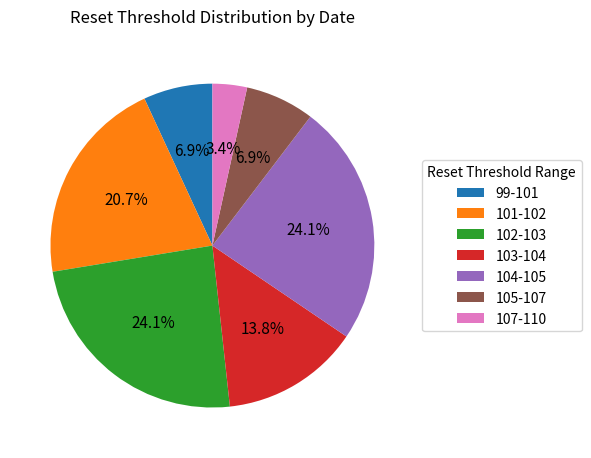

Which category has the smallest portion of the pie?

107-110